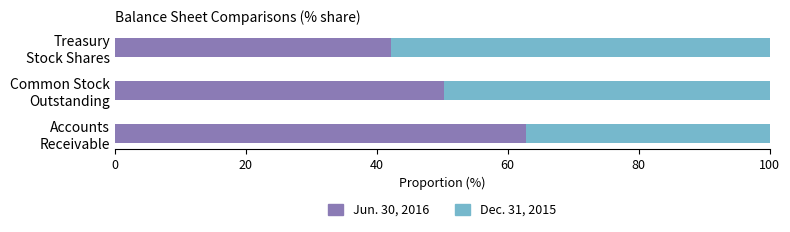

What is the sum of all Jun. 30, 2016 values?

155.2